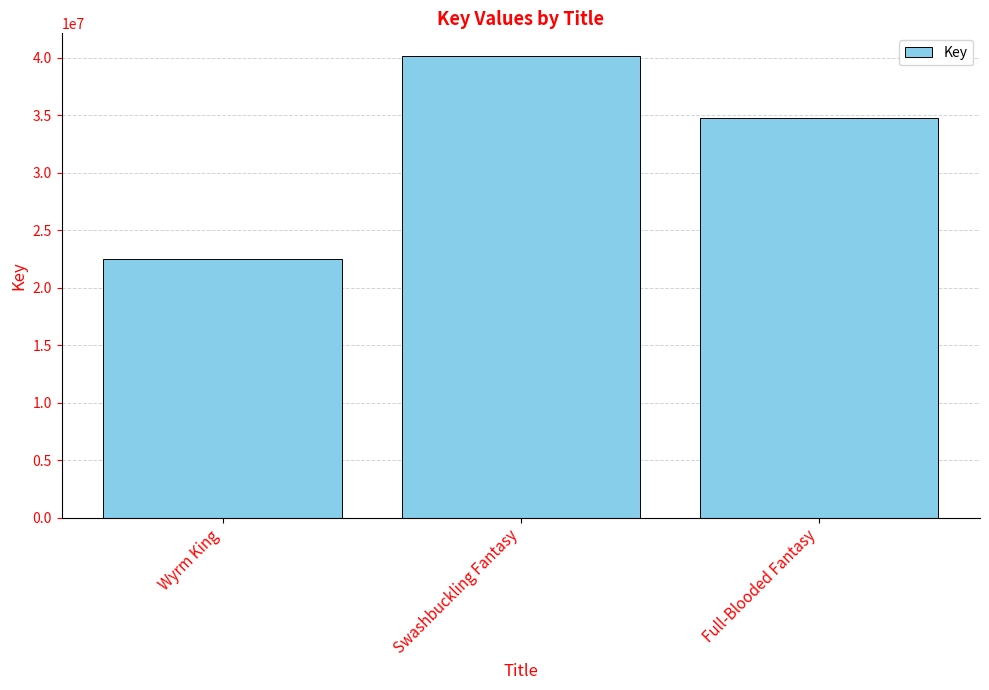

Where does the data first go above 34725639?

Swashbuckling Fantasy